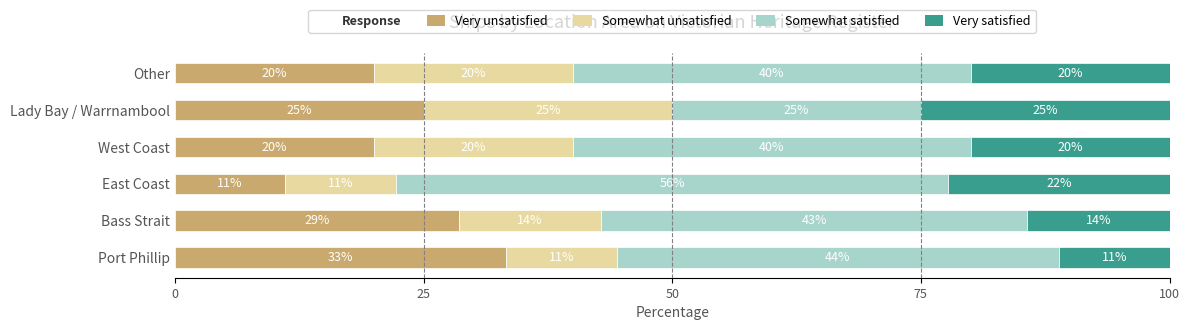

What is the minimum value for Very unsatisfied?

11.1